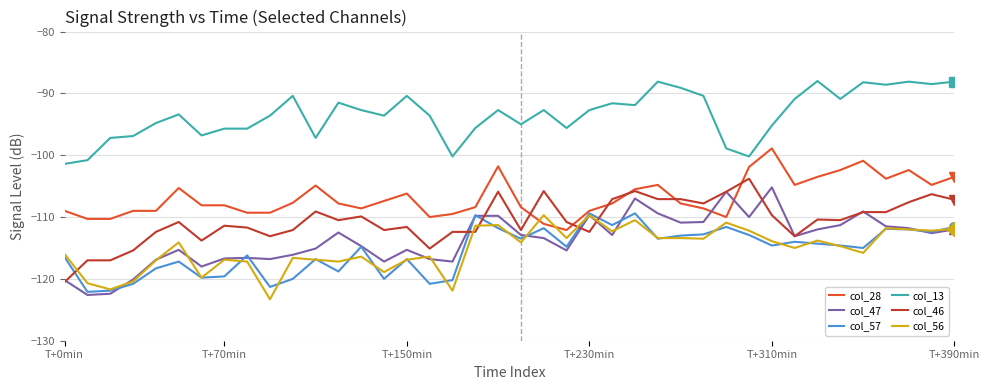

Which series has the largest total across all categories?

col_13